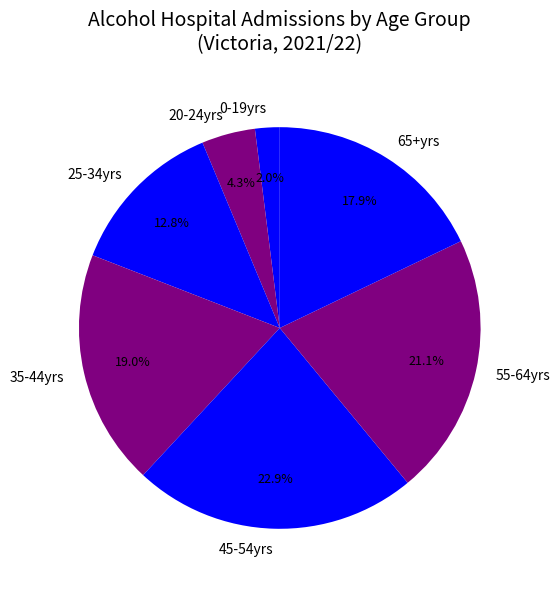

Rank the categories by value from lowest to highest.

0-19yrs, 20-24yrs, 25-34yrs, 65+yrs, 35-44yrs, 55-64yrs, 45-54yrs